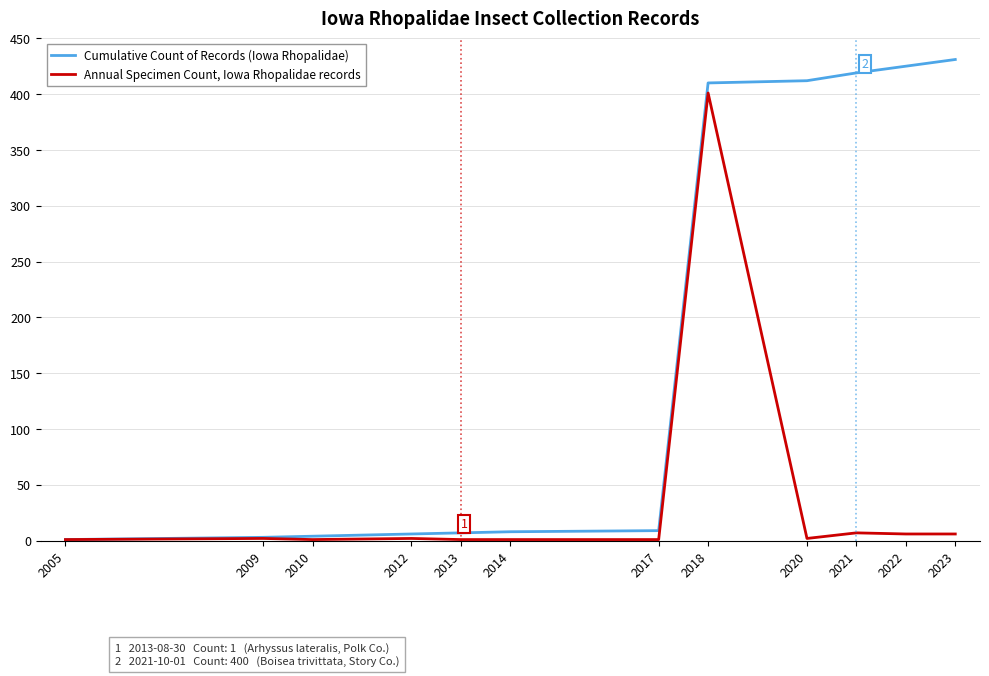

What is the spread (max minus min) of values at 2023?

425